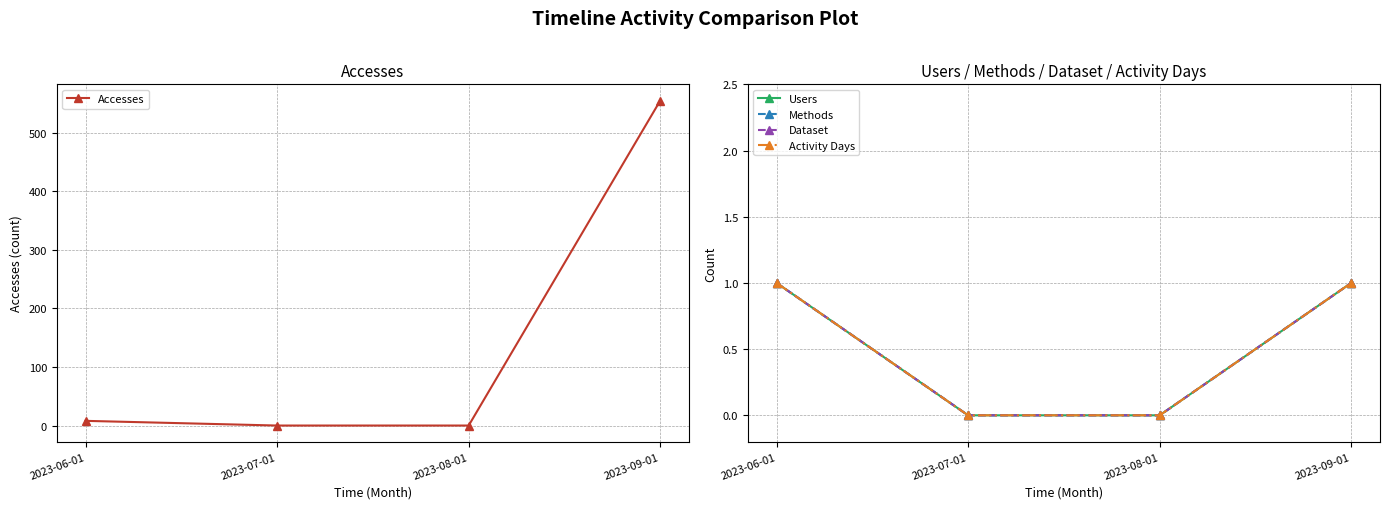

Which label corresponds to the largest value in the chart?

2023-09-01